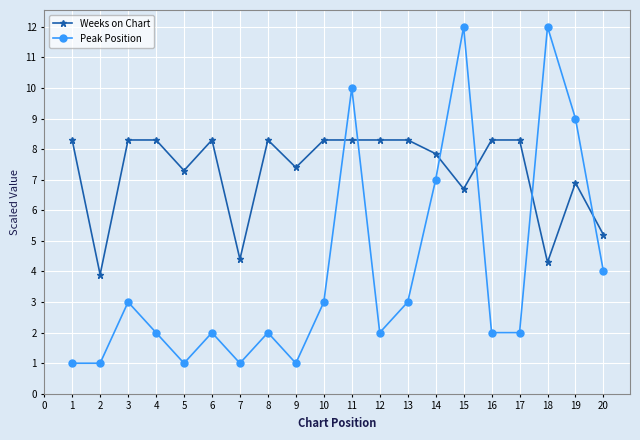

True or false: Weeks on Chart has a value of 1.7 at 4.

False